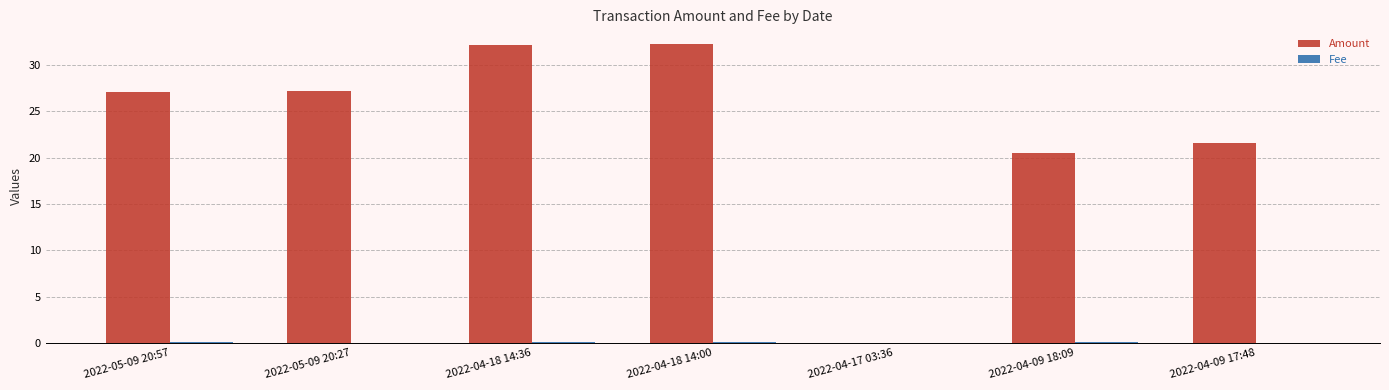

Is it true that Amount equals 47.8 at 2022-05-09 20:57?

False